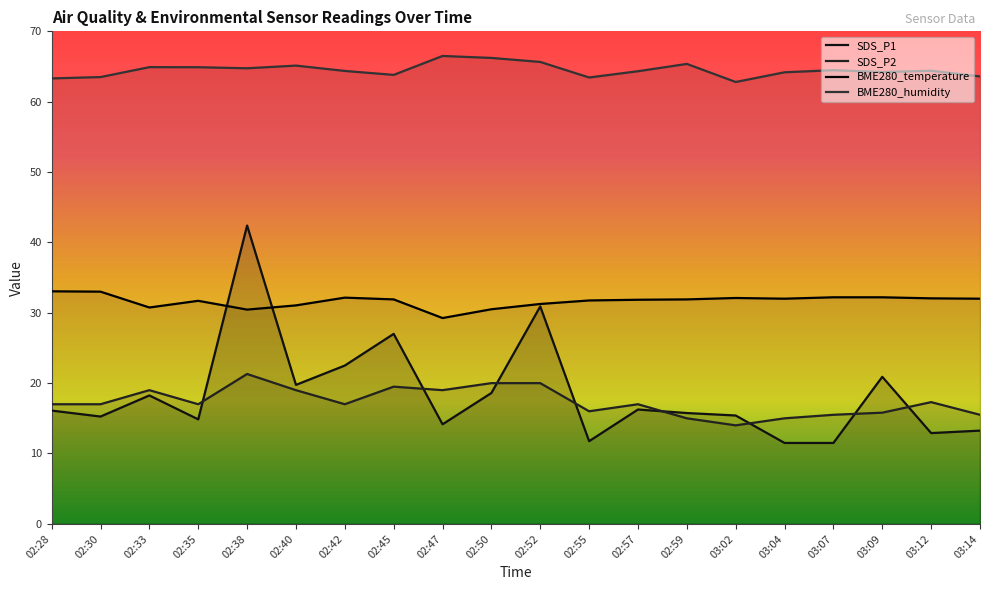

What is the sum of the BME280_humidity values at 02:45 and 02:33?

128.7